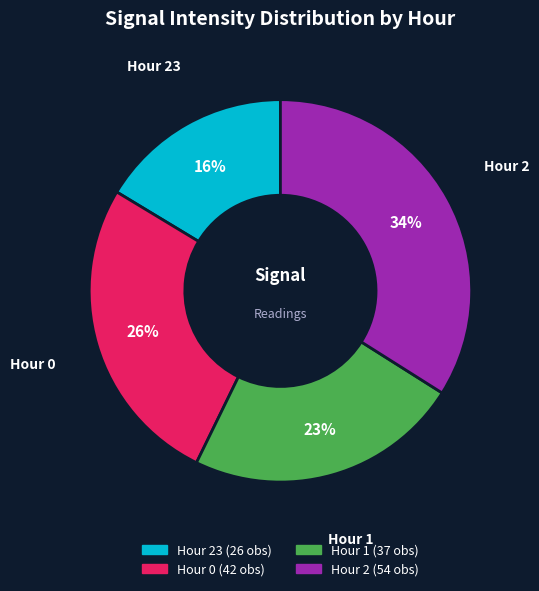

To the nearest percent, what is the difference between the largest and smallest slice percentages?

18%